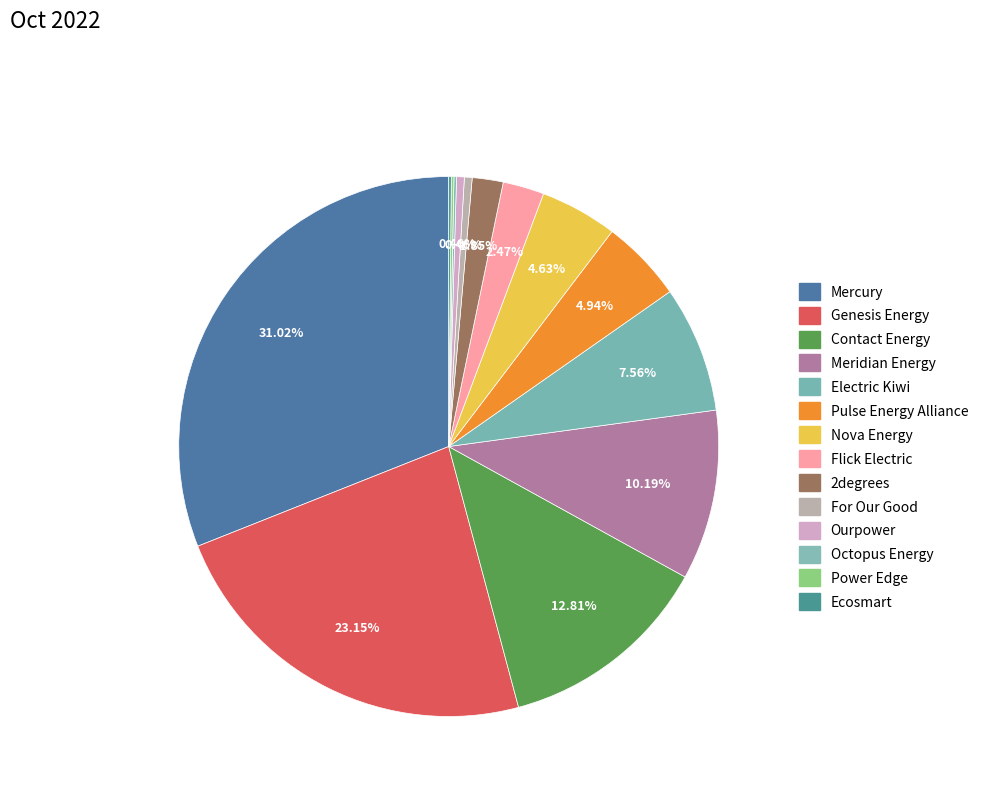

True or false: Nova Energy accounts for 5% of the total.

True